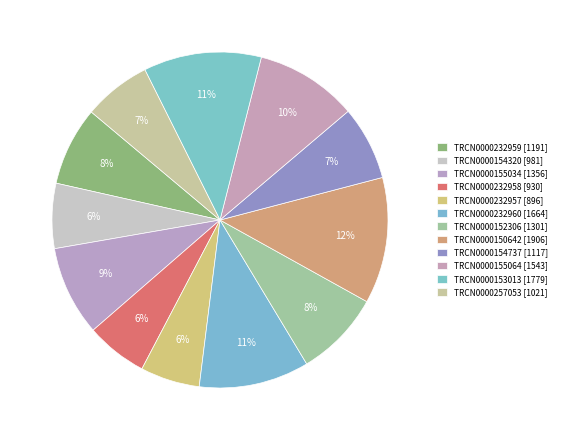

Does TRCN0000155034 account for over 50% of the chart?

No